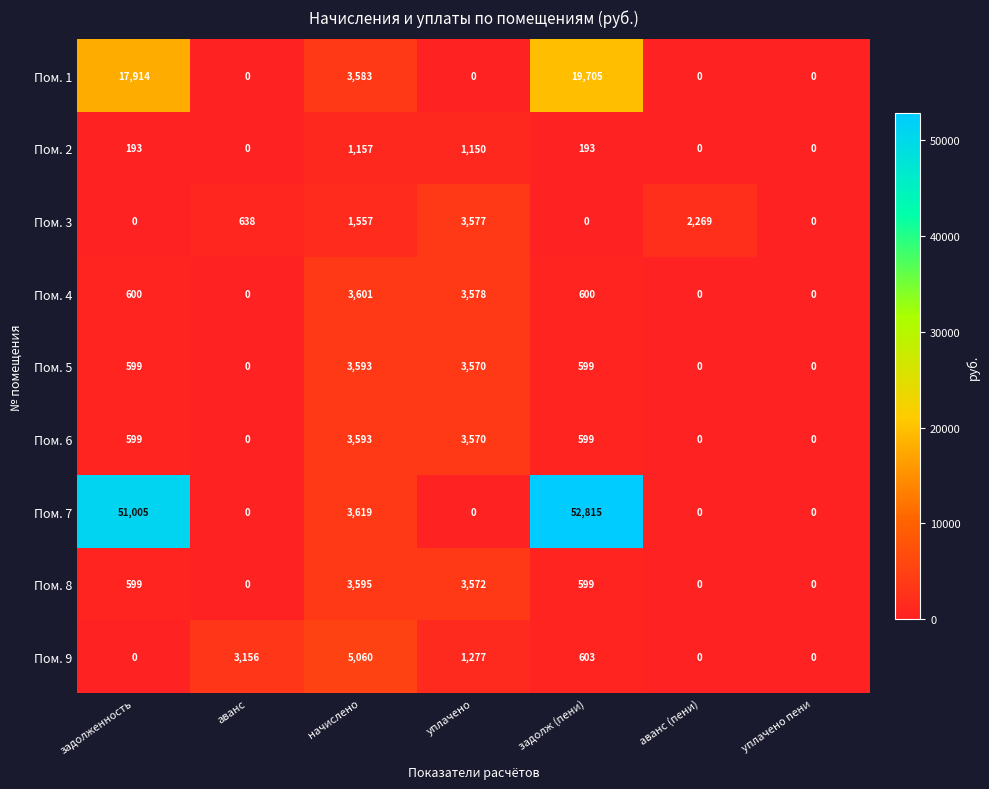

What is the greatest value displayed?

52815